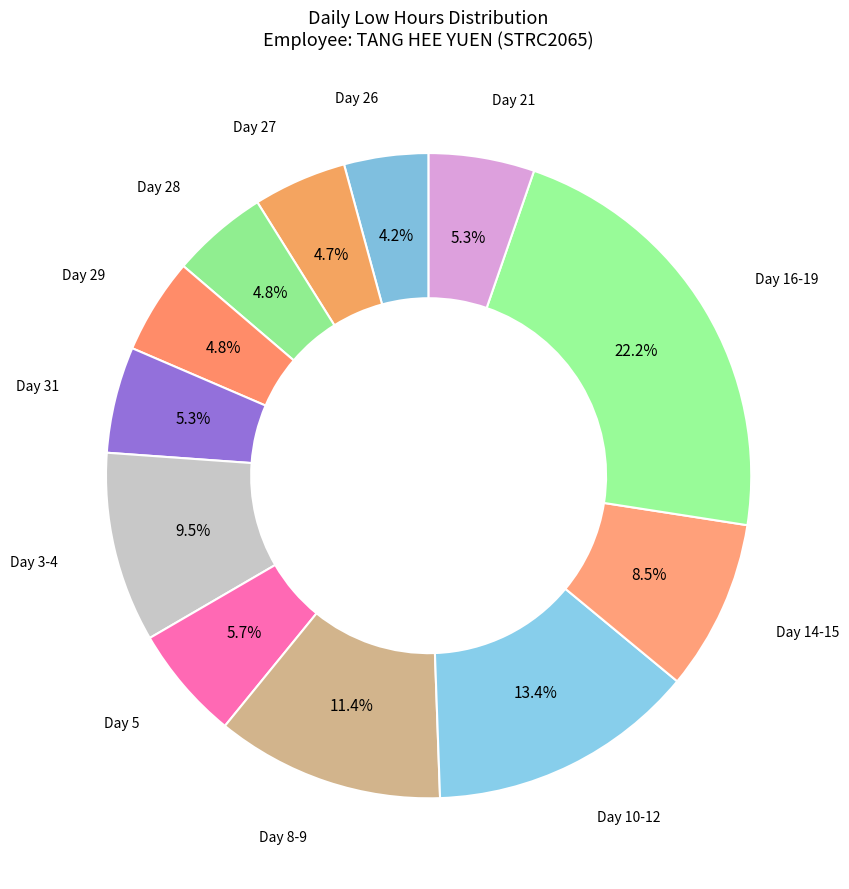

What percentage is NOT represented by Day 27?

95.3%